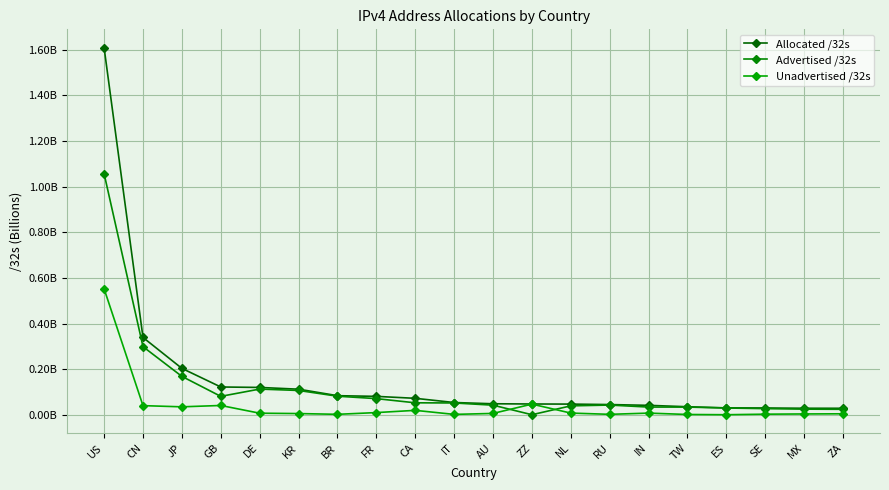

Does the chart have visible grid lines?

Yes